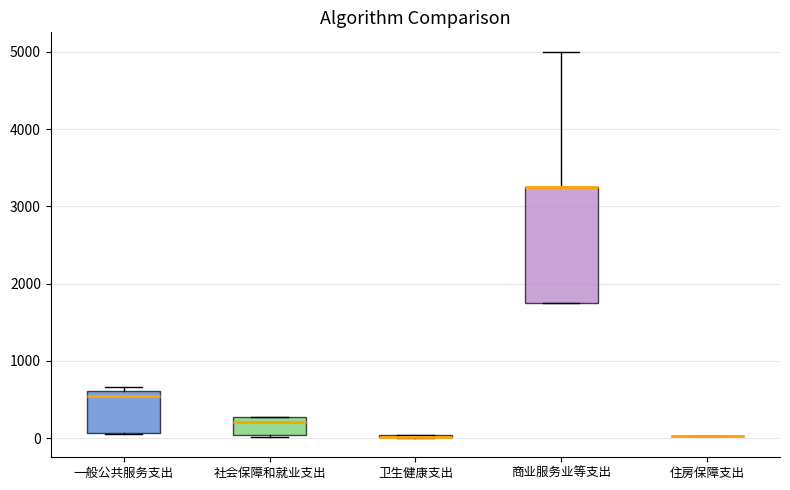

Comparing the boxes themselves (not the whiskers), which one is the tallest?

商业服务业等支出